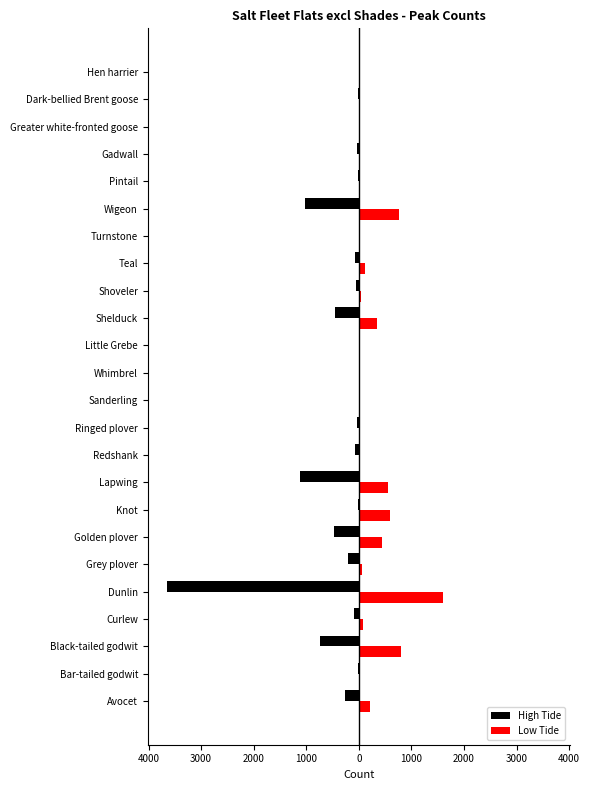

What are all the series names shown in the legend?

High Tide, Low Tide